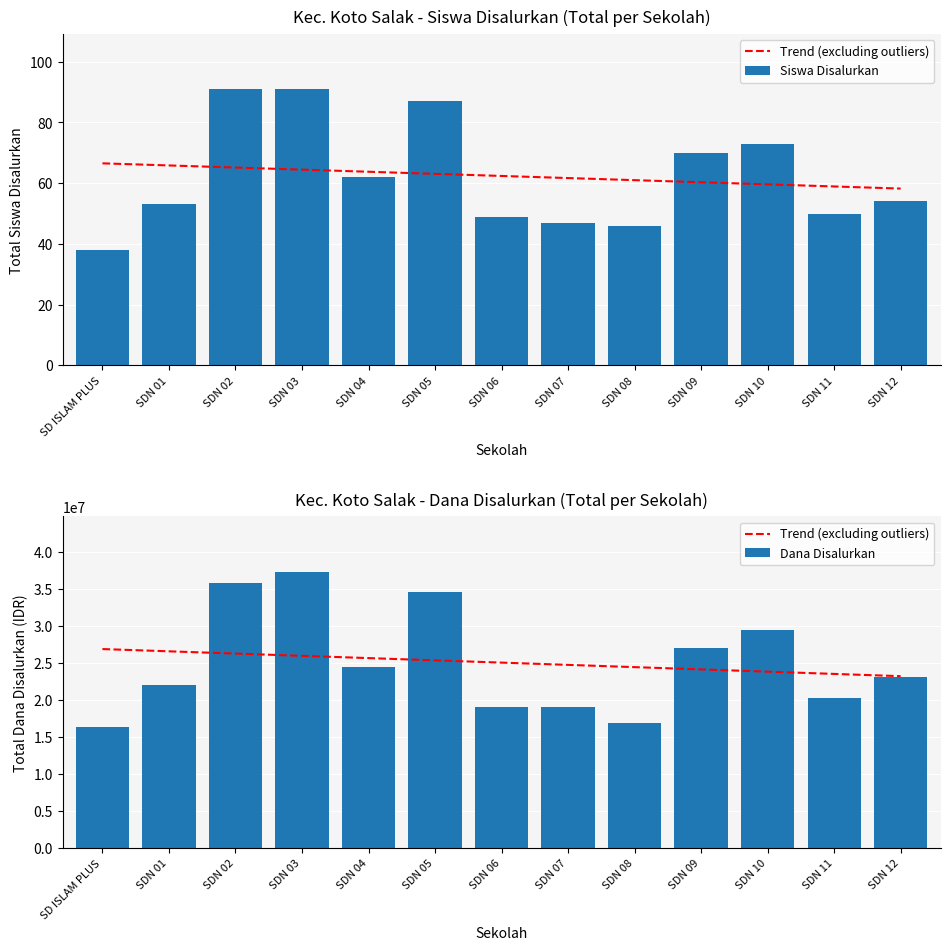

How many values in the Dana Disalurkan series are below 23175000?

6